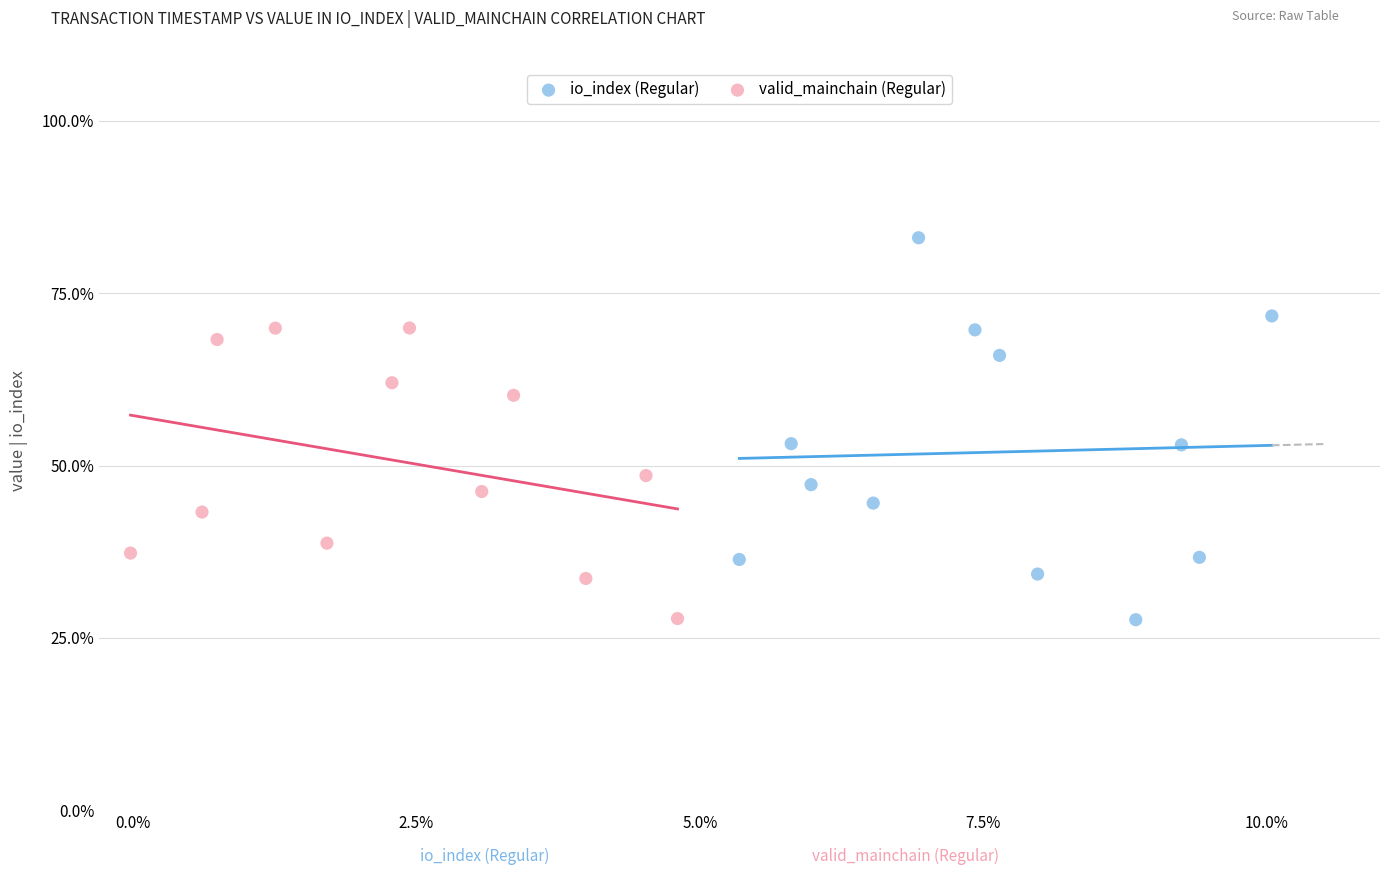

Which series has the widest spread of Y values?

io_index (Regular)